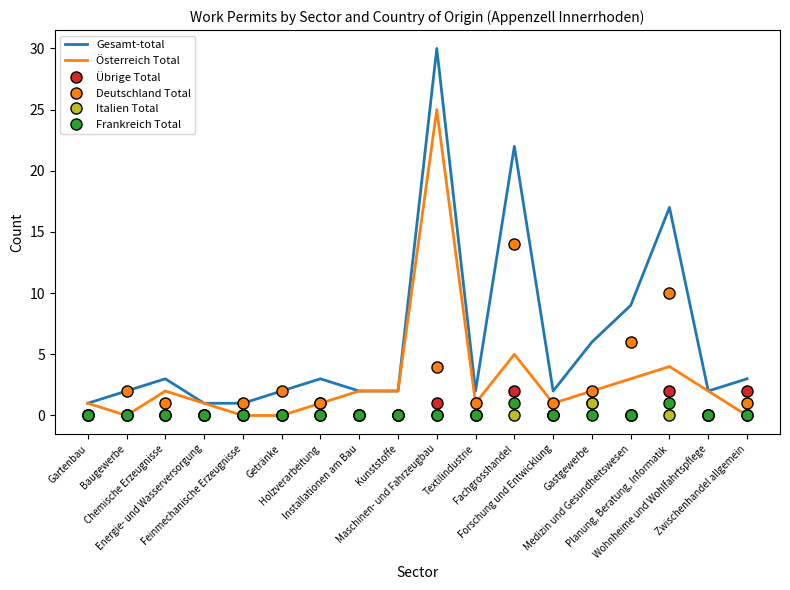

Reading right to left, what are all the values shown in this chart?

Gesamt-total: 3	2	17	9	6	2	22	2	30	2	2	3	2	1	1	3	2	1
Österreich Total: 0	2	4	3	2	1	5	1	25	2	2	1	0	0	1	2	0	1
Übrige Total: 2	0	2	0	1	0	2	0	1	0	0	1	0	0	0	0	0	0
Deutschland Total: 1	0	10	6	2	1	14	1	4	0	0	1	2	1	0	1	2	0
Italien Total: 0	0	0	0	1	0	0	0	0	0	0	0	0	0	0	0	0	0
Frankreich Total: 0	0	1	0	0	0	1	0	0	0	0	0	0	0	0	0	0	0